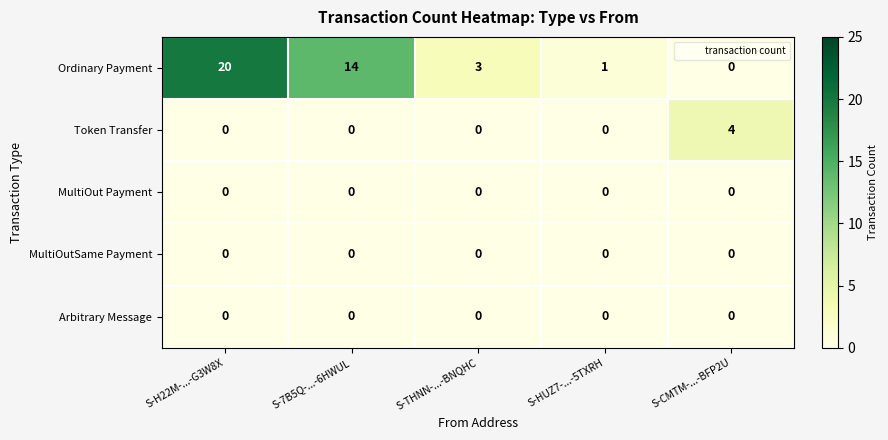

Which series has the largest range (max minus min)?

Ordinary Payment